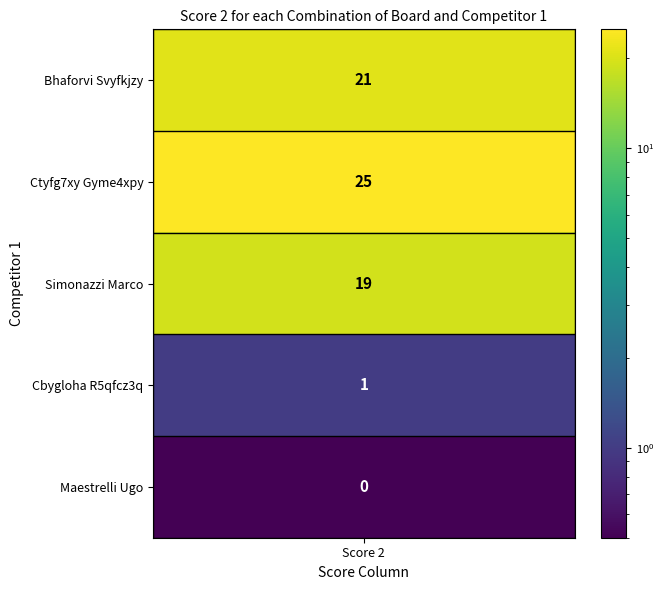

How many values exceed 19?

2